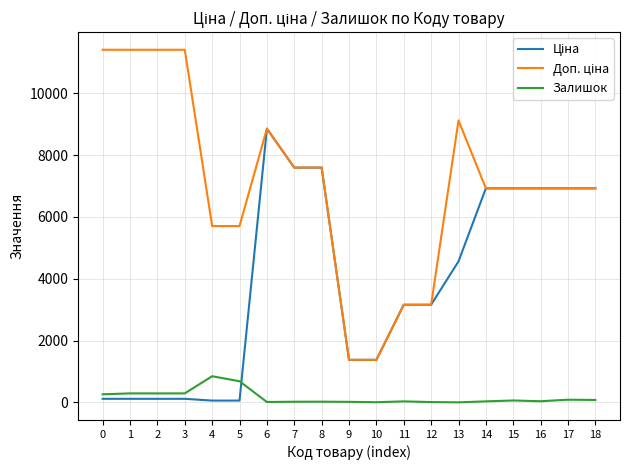

What is the maximum value for Залишок?

845.0